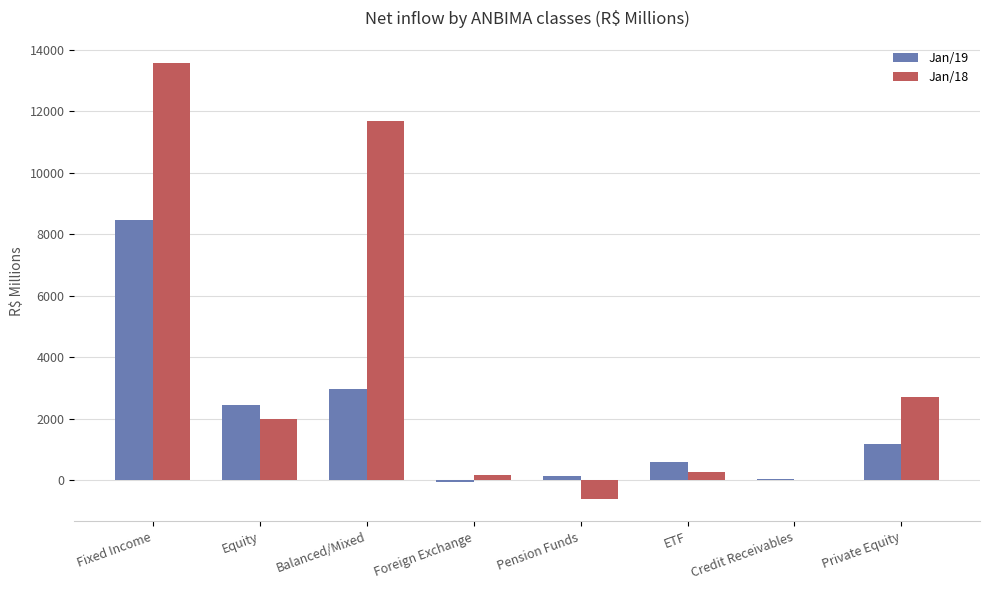

True or false: Jan/18 has a value of 13589.0 at Fixed Income.

True